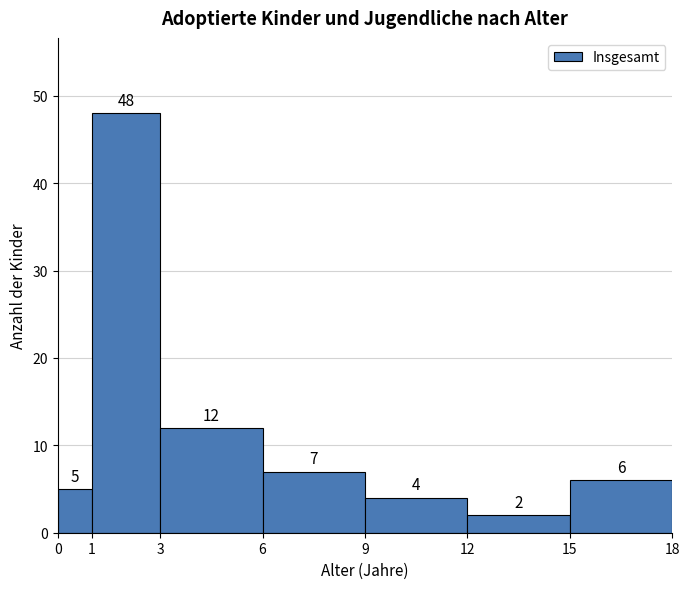

Reading left to right, transcribe this chart: for each bar, give the range it covers on the x-axis and its height.

0 to 1: 5
1 to 3: 48
3 to 6: 12
6 to 9: 7
9 to 12: 4
12 to 15: 2
15 to 18: 6